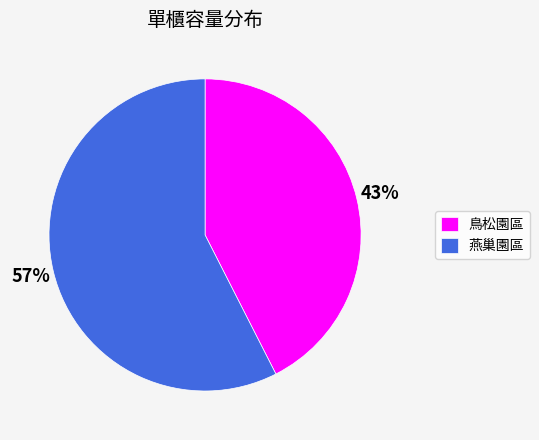

Which category has the biggest portion of the pie?

燕巢園區